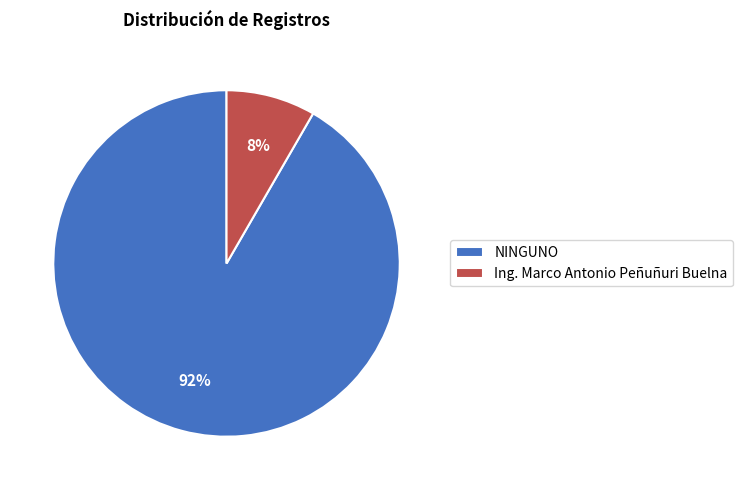

Is Ing. Marco Antonio Peñuñuri Buelna the majority of the pie?

No